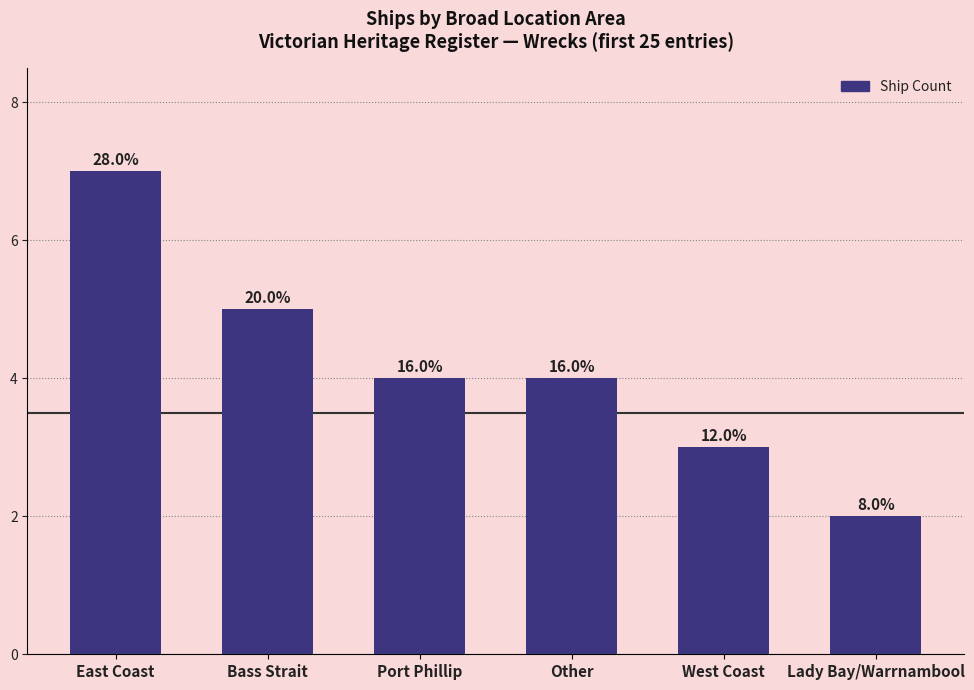

The value at East Coast is 7. True or false?

True